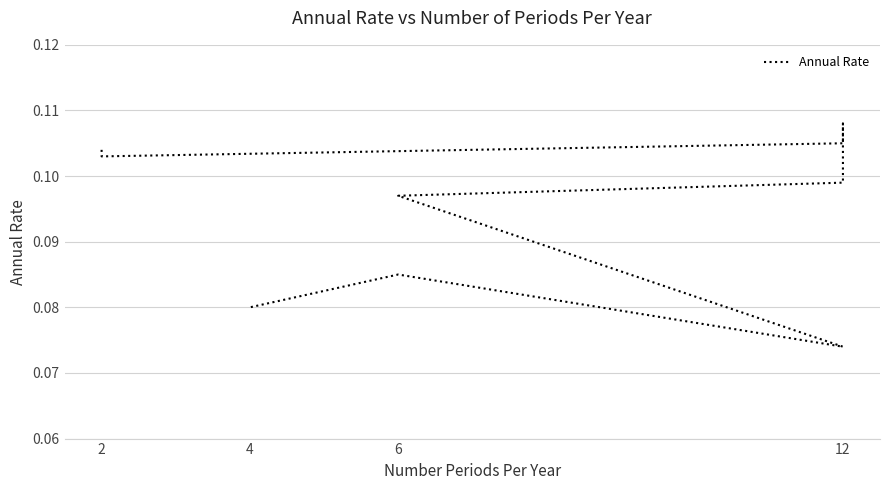

True or false: the data has more than 0 interior local peaks.

True